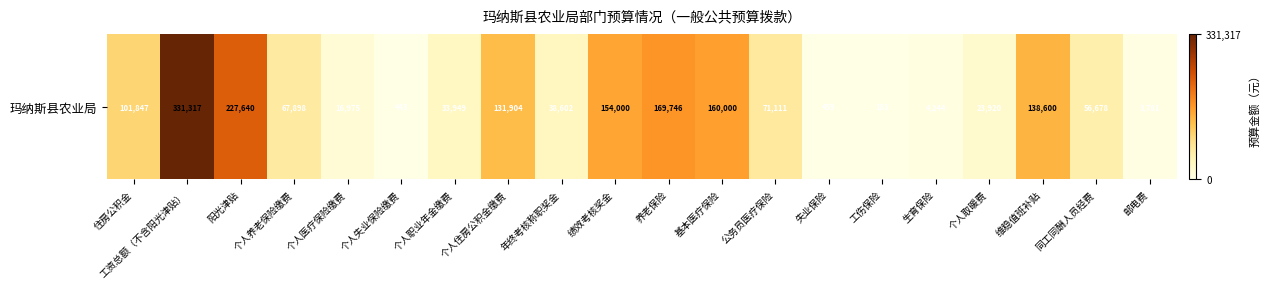

What is the sum of all values?

522.3